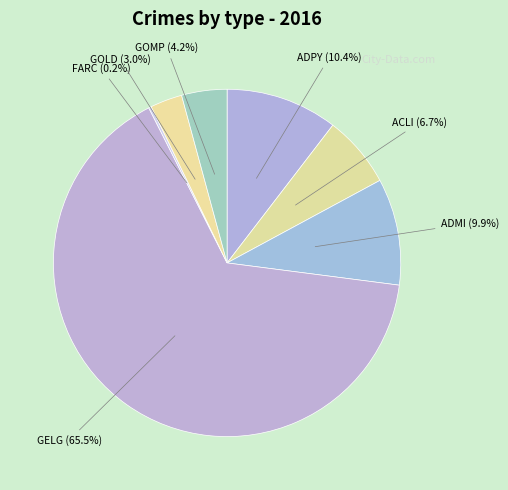

Between ACLI (6.7%) and ADMI (9.9%), which is larger?

ADMI (9.9%)